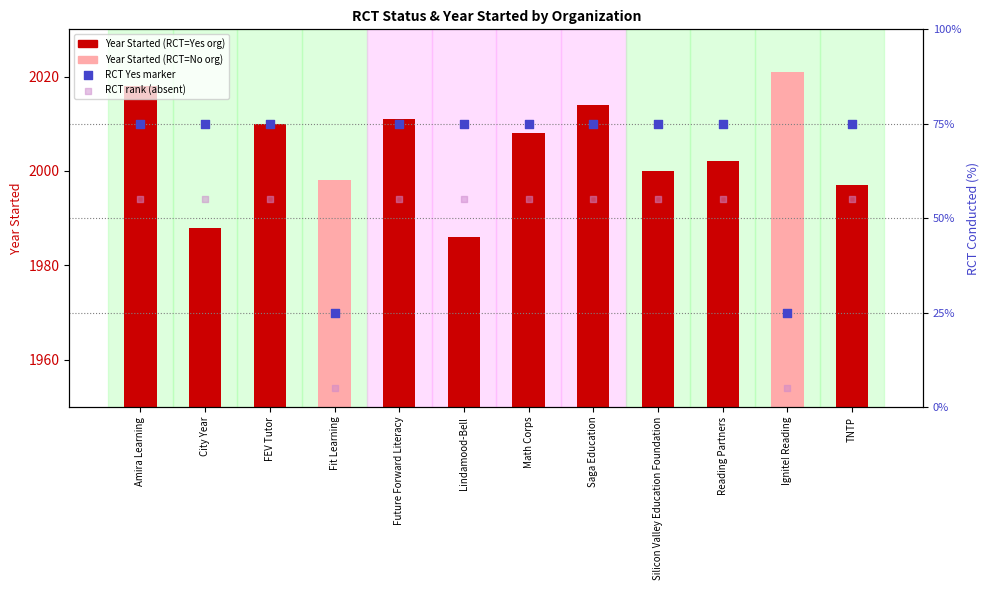

Which series has the widest spread of Y values?

RCT conducted (Yes=75%, No=25%)